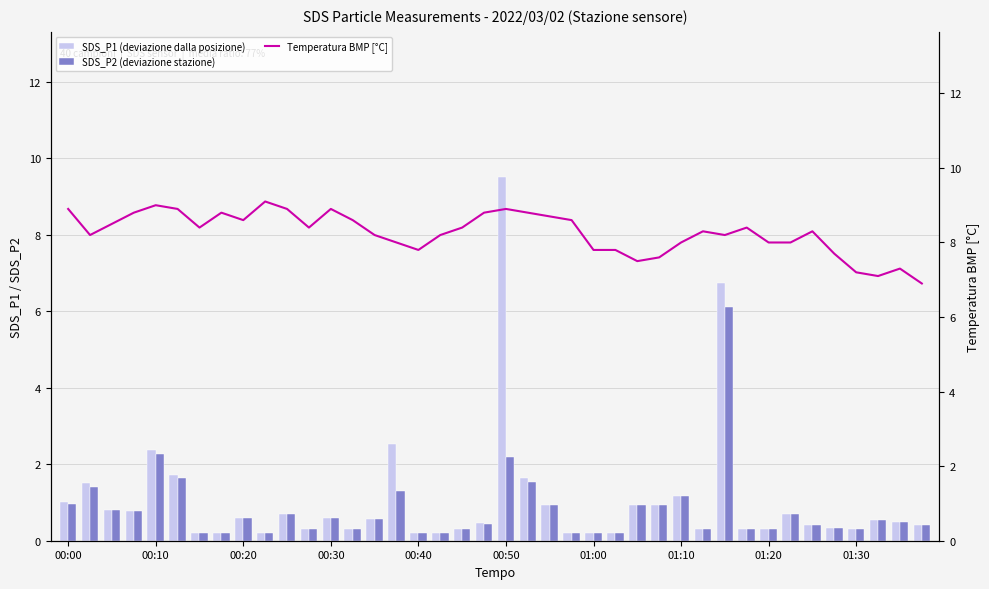

What is the value of the Temperatura BMP [°C] bar at the 26th from the left?

7.8